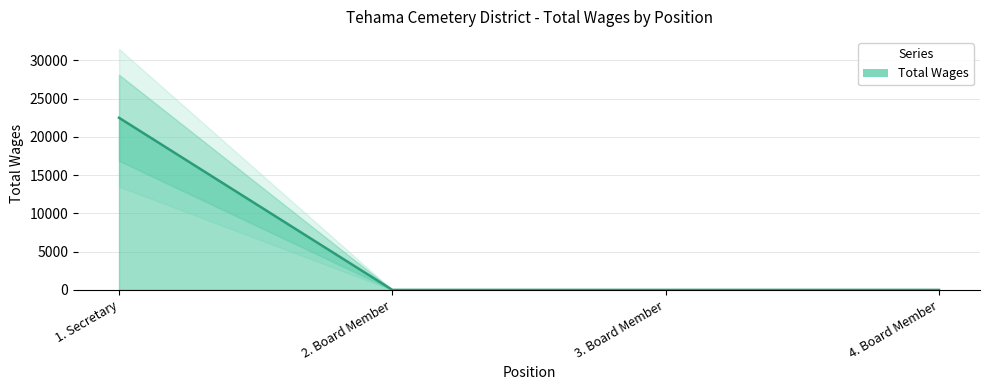

True or false: the data shows 34555 at 1. Secretary.

False